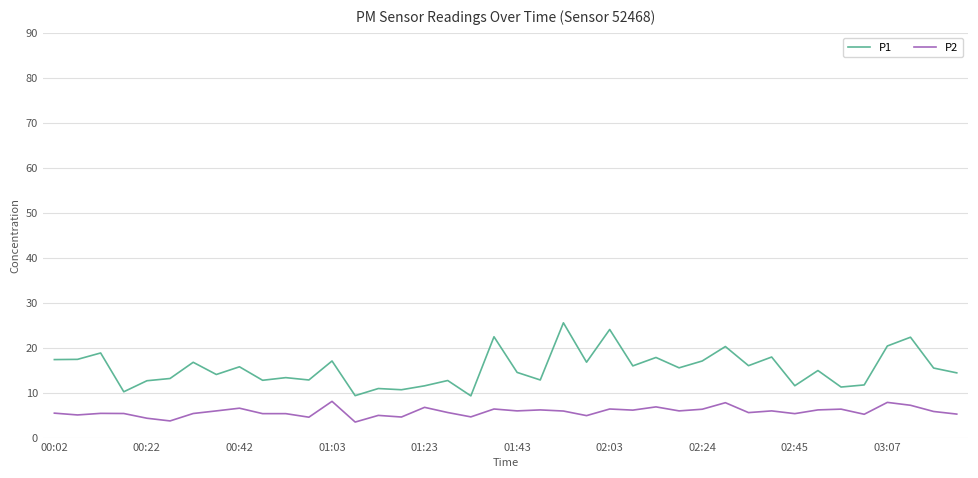

Which series has the widest spread of values?

P1